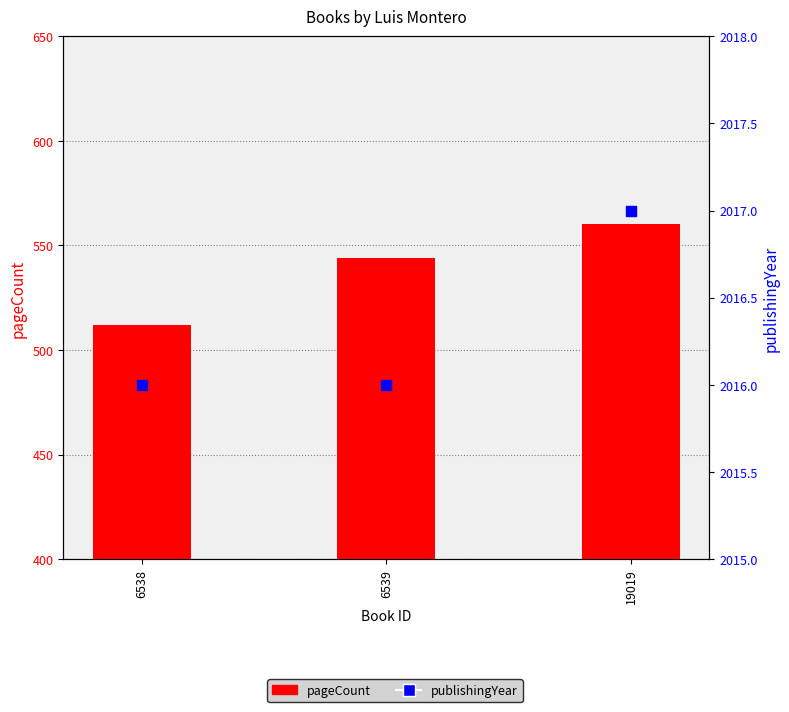

Is the value of publishingYear at 19019 greater than the value of pageCount at 6538?

Yes